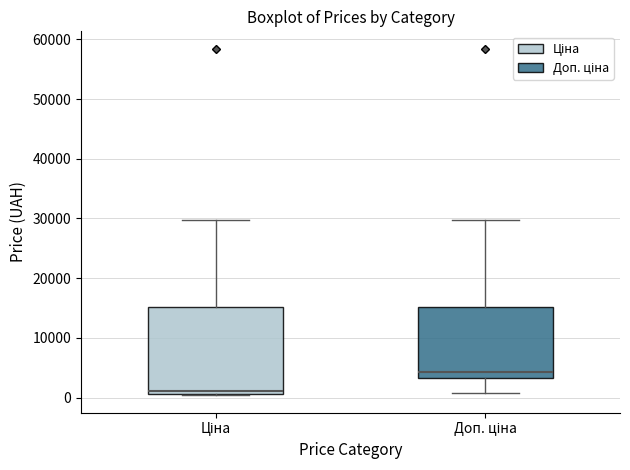

Reading left to right, transcribe this box plot: for each box, give where its median line is, the range the box spans, and where its two whiskers end, as read against the y-axis. The values are not printed on the chart, so give them approximately, as read against the axis.

Ціна: median 1000 (just above the box's lower edge), box 1000 to 15000, whiskers 0 to 30000
Доп. ціна: median 4000, box 3000 to 15000, whiskers 1000 to 30000